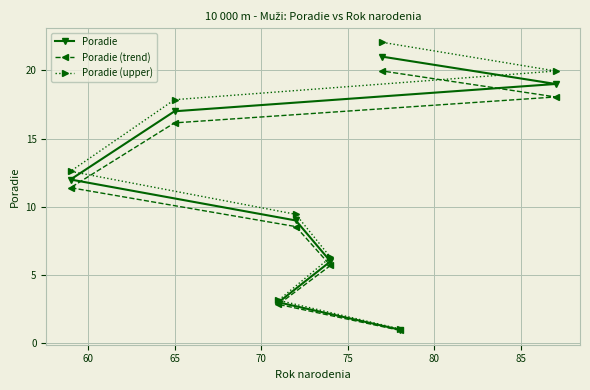

List the series in order of their overall mean, highest first.

Poradie (upper), Poradie, Poradie (trend)